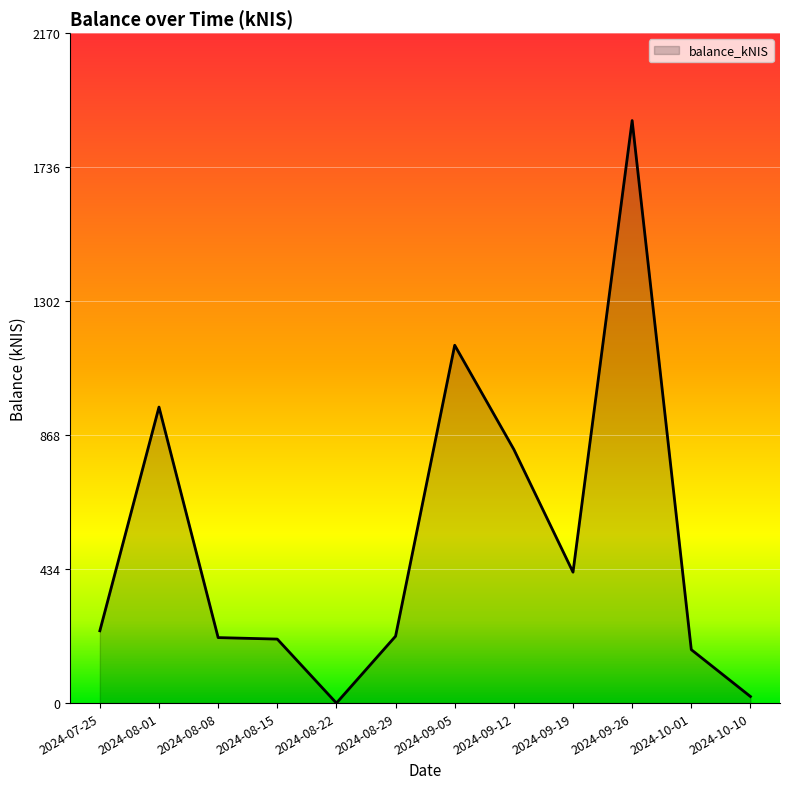

Where does the data first go above 234?

2024-07-25